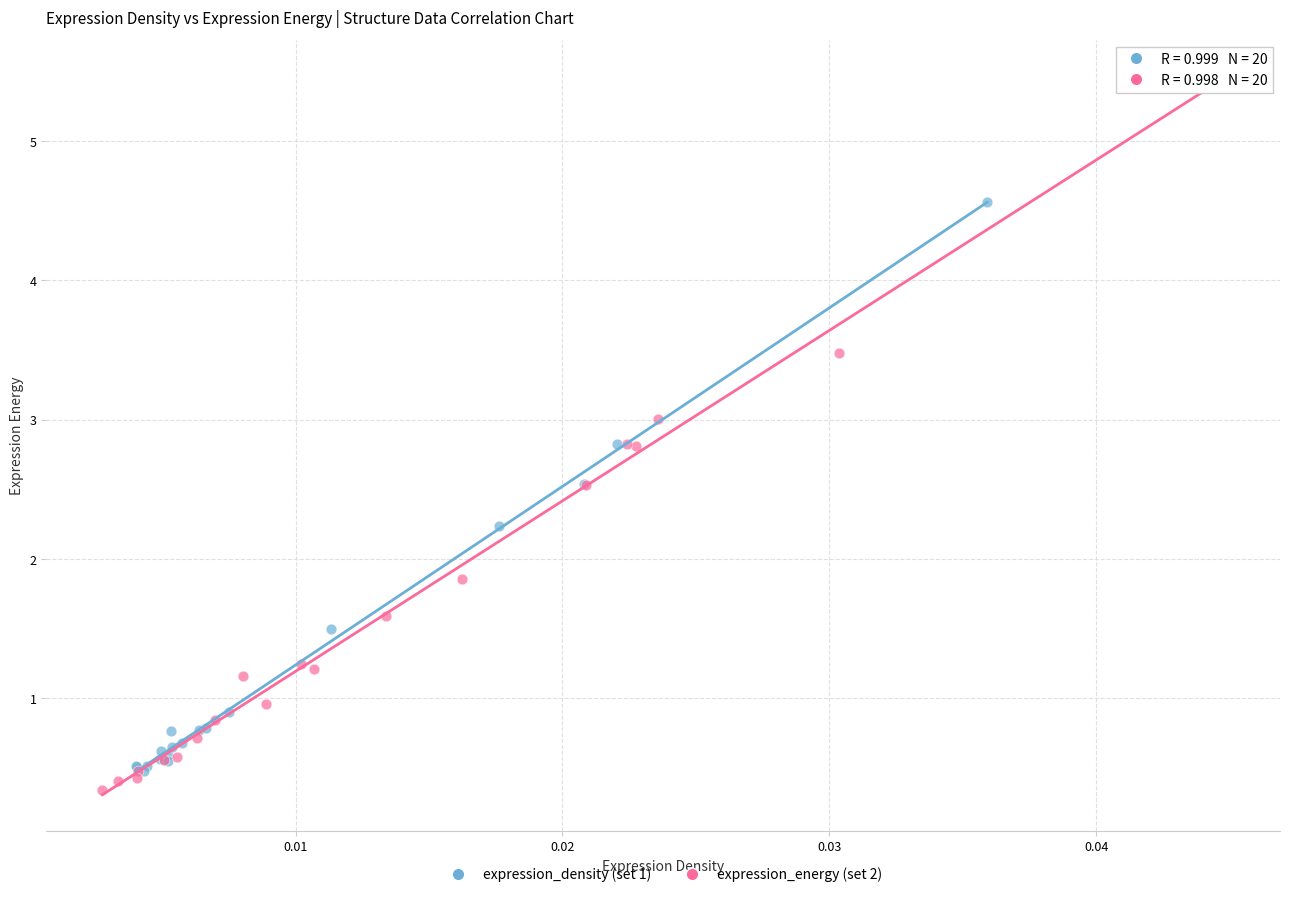

Which series has the widest spread of Y values?

expression_energy (set 2)